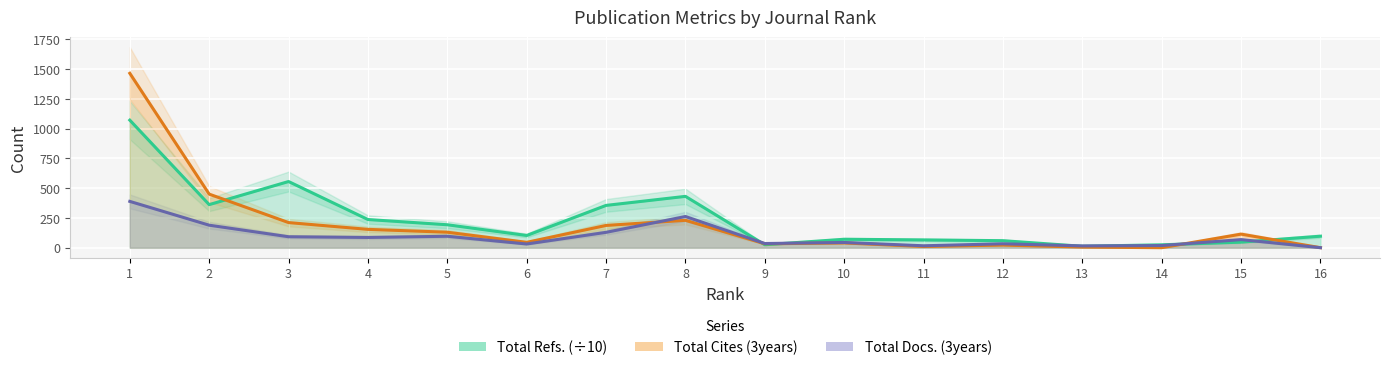

Rank the series by their maximum value, from lowest to highest.

Total Docs. (3years), Total Refs. (÷10), Total Cites (3years)